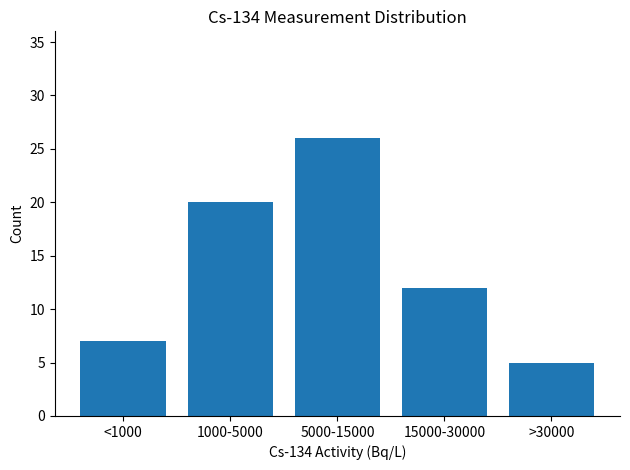

Reading right to left, list all the values displayed in this chart.

5	12	26	20	7